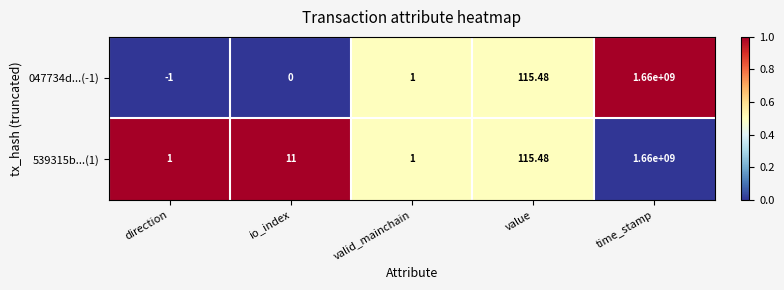

Which label corresponds to the smallest value in the chart?

direction